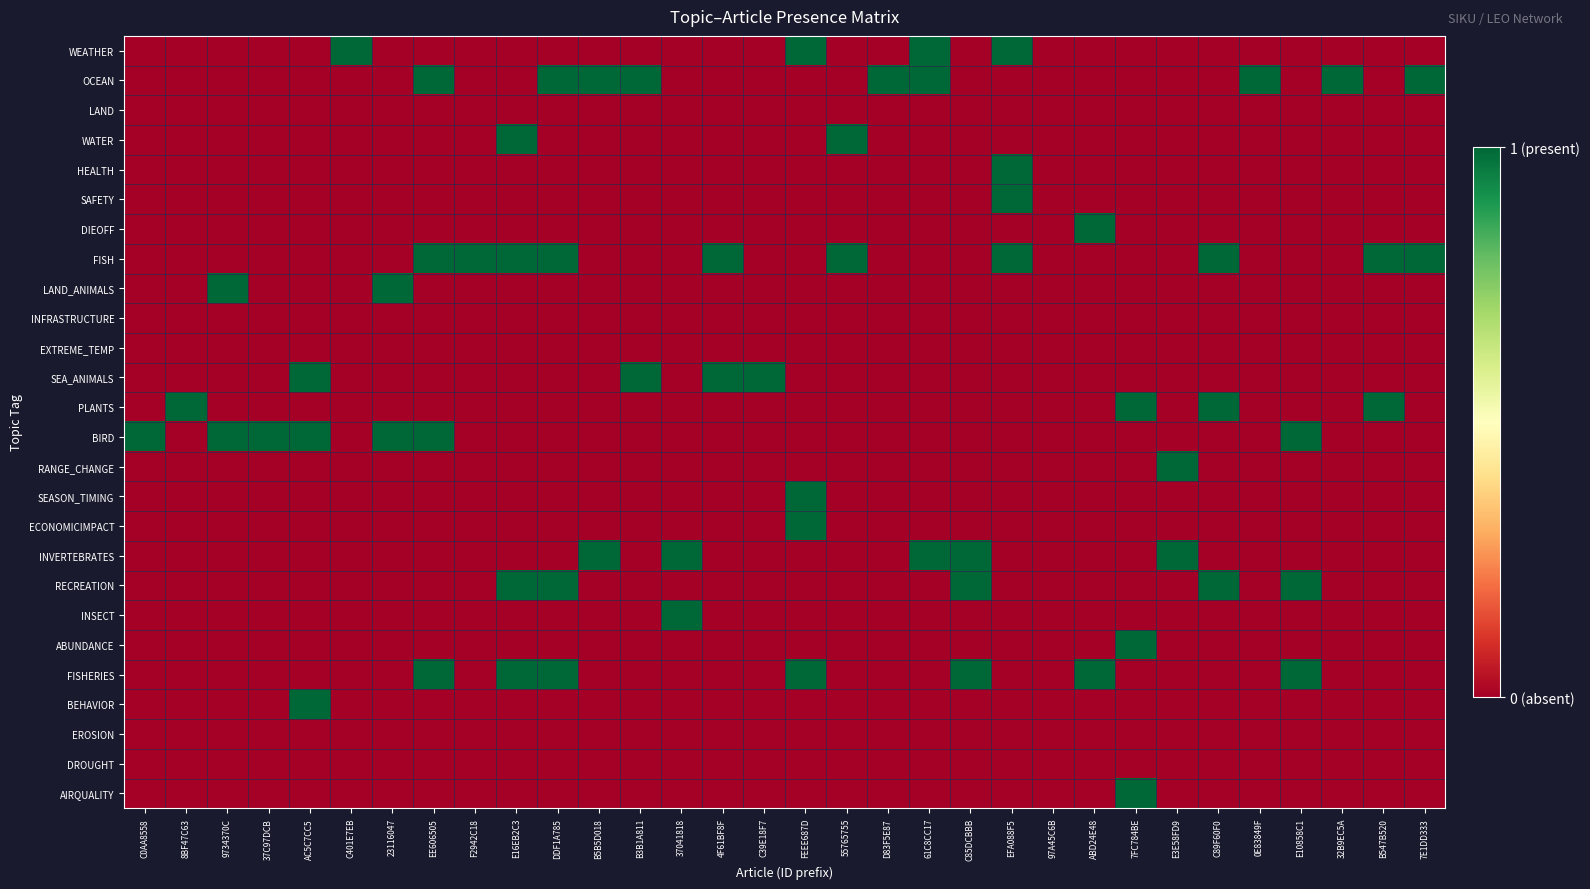

Reading left to right, what are all the values shown in this chart?

WEATHER: C0AA8558=0	8BF47C63=0	9734370C=0	37C97DCB=0	AC5C7CC5=0	C401E7EB=1	23116047=0	EE606505=0	F2942C18=0	E16EB2C3=0	DDF1A785=0	B5B5D018=0	B3B1A811=0	37041818=0	4F61BF8F=0	C39E18F7=0	FEEE687D=1	55765755=0	D83F5E87=0	61C8CC17=1	C85DCBBB=0	EFA088F5=1	97A45C6B=0	ABD24E48=0	7FC784BE=0	E3E58FD9=0	C89F60F0=0	0E83849F=0	E10858C1=0	32B9EC5A=0	B547B520=0	7E1DD333=0
OCEAN: C0AA8558=0	8BF47C63=0	9734370C=0	37C97DCB=0	AC5C7CC5=0	C401E7EB=0	23116047=0	EE606505=1	F2942C18=0	E16EB2C3=0	DDF1A785=1	B5B5D018=1	B3B1A811=1	37041818=0	4F61BF8F=0	C39E18F7=0	FEEE687D=0	55765755=0	D83F5E87=1	61C8CC17=1	C85DCBBB=0	EFA088F5=0	97A45C6B=0	ABD24E48=0	7FC784BE=0	E3E58FD9=0	C89F60F0=0	0E83849F=1	E10858C1=0	32B9EC5A=1	B547B520=0	7E1DD333=1
LAND: C0AA8558=0	8BF47C63=0	9734370C=0	37C97DCB=0	AC5C7CC5=0	C401E7EB=0	23116047=0	EE606505=0	F2942C18=0	E16EB2C3=0	DDF1A785=0	B5B5D018=0	B3B1A811=0	37041818=0	4F61BF8F=0	C39E18F7=0	FEEE687D=0	55765755=0	D83F5E87=0	61C8CC17=0	C85DCBBB=0	EFA088F5=0	97A45C6B=0	ABD24E48=0	7FC784BE=0	E3E58FD9=0	C89F60F0=0	0E83849F=0	E10858C1=0	32B9EC5A=0	B547B520=0	7E1DD333=0
WATER: C0AA8558=0	8BF47C63=0	9734370C=0	37C97DCB=0	AC5C7CC5=0	C401E7EB=0	23116047=0	EE606505=0	F2942C18=0	E16EB2C3=1	DDF1A785=0	B5B5D018=0	B3B1A811=0	37041818=0	4F61BF8F=0	C39E18F7=0	FEEE687D=0	55765755=1	D83F5E87=0	61C8CC17=0	C85DCBBB=0	EFA088F5=0	97A45C6B=0	ABD24E48=0	7FC784BE=0	E3E58FD9=0	C89F60F0=0	0E83849F=0	E10858C1=0	32B9EC5A=0	B547B520=0	7E1DD333=0
HEALTH: C0AA8558=0	8BF47C63=0	9734370C=0	37C97DCB=0	AC5C7CC5=0	C401E7EB=0	23116047=0	EE606505=0	F2942C18=0	E16EB2C3=0	DDF1A785=0	B5B5D018=0	B3B1A811=0	37041818=0	4F61BF8F=0	C39E18F7=0	FEEE687D=0	55765755=0	D83F5E87=0	61C8CC17=0	C85DCBBB=0	EFA088F5=1	97A45C6B=0	ABD24E48=0	7FC784BE=0	E3E58FD9=0	C89F60F0=0	0E83849F=0	E10858C1=0	32B9EC5A=0	B547B520=0	7E1DD333=0
SAFETY: C0AA8558=0	8BF47C63=0	9734370C=0	37C97DCB=0	AC5C7CC5=0	C401E7EB=0	23116047=0	EE606505=0	F2942C18=0	E16EB2C3=0	DDF1A785=0	B5B5D018=0	B3B1A811=0	37041818=0	4F61BF8F=0	C39E18F7=0	FEEE687D=0	55765755=0	D83F5E87=0	61C8CC17=0	C85DCBBB=0	EFA088F5=1	97A45C6B=0	ABD24E48=0	7FC784BE=0	E3E58FD9=0	C89F60F0=0	0E83849F=0	E10858C1=0	32B9EC5A=0	B547B520=0	7E1DD333=0
DIEOFF: C0AA8558=0	8BF47C63=0	9734370C=0	37C97DCB=0	AC5C7CC5=0	C401E7EB=0	23116047=0	EE606505=0	F2942C18=0	E16EB2C3=0	DDF1A785=0	B5B5D018=0	B3B1A811=0	37041818=0	4F61BF8F=0	C39E18F7=0	FEEE687D=0	55765755=0	D83F5E87=0	61C8CC17=0	C85DCBBB=0	EFA088F5=0	97A45C6B=0	ABD24E48=1	7FC784BE=0	E3E58FD9=0	C89F60F0=0	0E83849F=0	E10858C1=0	32B9EC5A=0	B547B520=0	7E1DD333=0
FISH: C0AA8558=0	8BF47C63=0	9734370C=0	37C97DCB=0	AC5C7CC5=0	C401E7EB=0	23116047=0	EE606505=1	F2942C18=1	E16EB2C3=1	DDF1A785=1	B5B5D018=0	B3B1A811=0	37041818=0	4F61BF8F=1	C39E18F7=0	FEEE687D=0	55765755=1	D83F5E87=0	61C8CC17=0	C85DCBBB=0	EFA088F5=1	97A45C6B=0	ABD24E48=0	7FC784BE=0	E3E58FD9=0	C89F60F0=1	0E83849F=0	E10858C1=0	32B9EC5A=0	B547B520=1	7E1DD333=1
LAND_ANIMALS: C0AA8558=0	8BF47C63=0	9734370C=1	37C97DCB=0	AC5C7CC5=0	C401E7EB=0	23116047=1	EE606505=0	F2942C18=0	E16EB2C3=0	DDF1A785=0	B5B5D018=0	B3B1A811=0	37041818=0	4F61BF8F=0	C39E18F7=0	FEEE687D=0	55765755=0	D83F5E87=0	61C8CC17=0	C85DCBBB=0	EFA088F5=0	97A45C6B=0	ABD24E48=0	7FC784BE=0	E3E58FD9=0	C89F60F0=0	0E83849F=0	E10858C1=0	32B9EC5A=0	B547B520=0	7E1DD333=0
INFRASTRUCTURE: C0AA8558=0	8BF47C63=0	9734370C=0	37C97DCB=0	AC5C7CC5=0	C401E7EB=0	23116047=0	EE606505=0	F2942C18=0	E16EB2C3=0	DDF1A785=0	B5B5D018=0	B3B1A811=0	37041818=0	4F61BF8F=0	C39E18F7=0	FEEE687D=0	55765755=0	D83F5E87=0	61C8CC17=0	C85DCBBB=0	EFA088F5=0	97A45C6B=0	ABD24E48=0	7FC784BE=0	E3E58FD9=0	C89F60F0=0	0E83849F=0	E10858C1=0	32B9EC5A=0	B547B520=0	7E1DD333=0
EXTREME_TEMP: C0AA8558=0	8BF47C63=0	9734370C=0	37C97DCB=0	AC5C7CC5=0	C401E7EB=0	23116047=0	EE606505=0	F2942C18=0	E16EB2C3=0	DDF1A785=0	B5B5D018=0	B3B1A811=0	37041818=0	4F61BF8F=0	C39E18F7=0	FEEE687D=0	55765755=0	D83F5E87=0	61C8CC17=0	C85DCBBB=0	EFA088F5=0	97A45C6B=0	ABD24E48=0	7FC784BE=0	E3E58FD9=0	C89F60F0=0	0E83849F=0	E10858C1=0	32B9EC5A=0	B547B520=0	7E1DD333=0
SEA_ANIMALS: C0AA8558=0	8BF47C63=0	9734370C=0	37C97DCB=0	AC5C7CC5=1	C401E7EB=0	23116047=0	EE606505=0	F2942C18=0	E16EB2C3=0	DDF1A785=0	B5B5D018=0	B3B1A811=1	37041818=0	4F61BF8F=1	C39E18F7=1	FEEE687D=0	55765755=0	D83F5E87=0	61C8CC17=0	C85DCBBB=0	EFA088F5=0	97A45C6B=0	ABD24E48=0	7FC784BE=0	E3E58FD9=0	C89F60F0=0	0E83849F=0	E10858C1=0	32B9EC5A=0	B547B520=0	7E1DD333=0
PLANTS: C0AA8558=0	8BF47C63=1	9734370C=0	37C97DCB=0	AC5C7CC5=0	C401E7EB=0	23116047=0	EE606505=0	F2942C18=0	E16EB2C3=0	DDF1A785=0	B5B5D018=0	B3B1A811=0	37041818=0	4F61BF8F=0	C39E18F7=0	FEEE687D=0	55765755=0	D83F5E87=0	61C8CC17=0	C85DCBBB=0	EFA088F5=0	97A45C6B=0	ABD24E48=0	7FC784BE=1	E3E58FD9=0	C89F60F0=1	0E83849F=0	E10858C1=0	32B9EC5A=0	B547B520=1	7E1DD333=0
BIRD: C0AA8558=1	8BF47C63=0	9734370C=1	37C97DCB=1	AC5C7CC5=1	C401E7EB=0	23116047=1	EE606505=1	F2942C18=0	E16EB2C3=0	DDF1A785=0	B5B5D018=0	B3B1A811=0	37041818=0	4F61BF8F=0	C39E18F7=0	FEEE687D=0	55765755=0	D83F5E87=0	61C8CC17=0	C85DCBBB=0	EFA088F5=0	97A45C6B=0	ABD24E48=0	7FC784BE=0	E3E58FD9=0	C89F60F0=0	0E83849F=0	E10858C1=1	32B9EC5A=0	B547B520=0	7E1DD333=0
RANGE_CHANGE: C0AA8558=0	8BF47C63=0	9734370C=0	37C97DCB=0	AC5C7CC5=0	C401E7EB=0	23116047=0	EE606505=0	F2942C18=0	E16EB2C3=0	DDF1A785=0	B5B5D018=0	B3B1A811=0	37041818=0	4F61BF8F=0	C39E18F7=0	FEEE687D=0	55765755=0	D83F5E87=0	61C8CC17=0	C85DCBBB=0	EFA088F5=0	97A45C6B=0	ABD24E48=0	7FC784BE=0	E3E58FD9=1	C89F60F0=0	0E83849F=0	E10858C1=0	32B9EC5A=0	B547B520=0	7E1DD333=0
SEASON_TIMING: C0AA8558=0	8BF47C63=0	9734370C=0	37C97DCB=0	AC5C7CC5=0	C401E7EB=0	23116047=0	EE606505=0	F2942C18=0	E16EB2C3=0	DDF1A785=0	B5B5D018=0	B3B1A811=0	37041818=0	4F61BF8F=0	C39E18F7=0	FEEE687D=1	55765755=0	D83F5E87=0	61C8CC17=0	C85DCBBB=0	EFA088F5=0	97A45C6B=0	ABD24E48=0	7FC784BE=0	E3E58FD9=0	C89F60F0=0	0E83849F=0	E10858C1=0	32B9EC5A=0	B547B520=0	7E1DD333=0
ECONOMICIMPACT: C0AA8558=0	8BF47C63=0	9734370C=0	37C97DCB=0	AC5C7CC5=0	C401E7EB=0	23116047=0	EE606505=0	F2942C18=0	E16EB2C3=0	DDF1A785=0	B5B5D018=0	B3B1A811=0	37041818=0	4F61BF8F=0	C39E18F7=0	FEEE687D=1	55765755=0	D83F5E87=0	61C8CC17=0	C85DCBBB=0	EFA088F5=0	97A45C6B=0	ABD24E48=0	7FC784BE=0	E3E58FD9=0	C89F60F0=0	0E83849F=0	E10858C1=0	32B9EC5A=0	B547B520=0	7E1DD333=0
INVERTEBRATES: C0AA8558=0	8BF47C63=0	9734370C=0	37C97DCB=0	AC5C7CC5=0	C401E7EB=0	23116047=0	EE606505=0	F2942C18=0	E16EB2C3=0	DDF1A785=0	B5B5D018=1	B3B1A811=0	37041818=1	4F61BF8F=0	C39E18F7=0	FEEE687D=0	55765755=0	D83F5E87=0	61C8CC17=1	C85DCBBB=1	EFA088F5=0	97A45C6B=0	ABD24E48=0	7FC784BE=0	E3E58FD9=1	C89F60F0=0	0E83849F=0	E10858C1=0	32B9EC5A=0	B547B520=0	7E1DD333=0
RECREATION: C0AA8558=0	8BF47C63=0	9734370C=0	37C97DCB=0	AC5C7CC5=0	C401E7EB=0	23116047=0	EE606505=0	F2942C18=0	E16EB2C3=1	DDF1A785=1	B5B5D018=0	B3B1A811=0	37041818=0	4F61BF8F=0	C39E18F7=0	FEEE687D=0	55765755=0	D83F5E87=0	61C8CC17=0	C85DCBBB=1	EFA088F5=0	97A45C6B=0	ABD24E48=0	7FC784BE=0	E3E58FD9=0	C89F60F0=1	0E83849F=0	E10858C1=1	32B9EC5A=0	B547B520=0	7E1DD333=0
INSECT: C0AA8558=0	8BF47C63=0	9734370C=0	37C97DCB=0	AC5C7CC5=0	C401E7EB=0	23116047=0	EE606505=0	F2942C18=0	E16EB2C3=0	DDF1A785=0	B5B5D018=0	B3B1A811=0	37041818=1	4F61BF8F=0	C39E18F7=0	FEEE687D=0	55765755=0	D83F5E87=0	61C8CC17=0	C85DCBBB=0	EFA088F5=0	97A45C6B=0	ABD24E48=0	7FC784BE=0	E3E58FD9=0	C89F60F0=0	0E83849F=0	E10858C1=0	32B9EC5A=0	B547B520=0	7E1DD333=0
ABUNDANCE: C0AA8558=0	8BF47C63=0	9734370C=0	37C97DCB=0	AC5C7CC5=0	C401E7EB=0	23116047=0	EE606505=0	F2942C18=0	E16EB2C3=0	DDF1A785=0	B5B5D018=0	B3B1A811=0	37041818=0	4F61BF8F=0	C39E18F7=0	FEEE687D=0	55765755=0	D83F5E87=0	61C8CC17=0	C85DCBBB=0	EFA088F5=0	97A45C6B=0	ABD24E48=0	7FC784BE=1	E3E58FD9=0	C89F60F0=0	0E83849F=0	E10858C1=0	32B9EC5A=0	B547B520=0	7E1DD333=0
FISHERIES: C0AA8558=0	8BF47C63=0	9734370C=0	37C97DCB=0	AC5C7CC5=0	C401E7EB=0	23116047=0	EE606505=1	F2942C18=0	E16EB2C3=1	DDF1A785=1	B5B5D018=0	B3B1A811=0	37041818=0	4F61BF8F=0	C39E18F7=0	FEEE687D=1	55765755=0	D83F5E87=0	61C8CC17=0	C85DCBBB=1	EFA088F5=0	97A45C6B=0	ABD24E48=1	7FC784BE=0	E3E58FD9=0	C89F60F0=0	0E83849F=0	E10858C1=1	32B9EC5A=0	B547B520=0	7E1DD333=0
BEHAVIOR: C0AA8558=0	8BF47C63=0	9734370C=0	37C97DCB=0	AC5C7CC5=1	C401E7EB=0	23116047=0	EE606505=0	F2942C18=0	E16EB2C3=0	DDF1A785=0	B5B5D018=0	B3B1A811=0	37041818=0	4F61BF8F=0	C39E18F7=0	FEEE687D=0	55765755=0	D83F5E87=0	61C8CC17=0	C85DCBBB=0	EFA088F5=0	97A45C6B=0	ABD24E48=0	7FC784BE=0	E3E58FD9=0	C89F60F0=0	0E83849F=0	E10858C1=0	32B9EC5A=0	B547B520=0	7E1DD333=0
EROSION: C0AA8558=0	8BF47C63=0	9734370C=0	37C97DCB=0	AC5C7CC5=0	C401E7EB=0	23116047=0	EE606505=0	F2942C18=0	E16EB2C3=0	DDF1A785=0	B5B5D018=0	B3B1A811=0	37041818=0	4F61BF8F=0	C39E18F7=0	FEEE687D=0	55765755=0	D83F5E87=0	61C8CC17=0	C85DCBBB=0	EFA088F5=0	97A45C6B=0	ABD24E48=0	7FC784BE=0	E3E58FD9=0	C89F60F0=0	0E83849F=0	E10858C1=0	32B9EC5A=0	B547B520=0	7E1DD333=0
DROUGHT: C0AA8558=0	8BF47C63=0	9734370C=0	37C97DCB=0	AC5C7CC5=0	C401E7EB=0	23116047=0	EE606505=0	F2942C18=0	E16EB2C3=0	DDF1A785=0	B5B5D018=0	B3B1A811=0	37041818=0	4F61BF8F=0	C39E18F7=0	FEEE687D=0	55765755=0	D83F5E87=0	61C8CC17=0	C85DCBBB=0	EFA088F5=0	97A45C6B=0	ABD24E48=0	7FC784BE=0	E3E58FD9=0	C89F60F0=0	0E83849F=0	E10858C1=0	32B9EC5A=0	B547B520=0	7E1DD333=0
AIRQUALITY: C0AA8558=0	8BF47C63=0	9734370C=0	37C97DCB=0	AC5C7CC5=0	C401E7EB=0	23116047=0	EE606505=0	F2942C18=0	E16EB2C3=0	DDF1A785=0	B5B5D018=0	B3B1A811=0	37041818=0	4F61BF8F=0	C39E18F7=0	FEEE687D=0	55765755=0	D83F5E87=0	61C8CC17=0	C85DCBBB=0	EFA088F5=0	97A45C6B=0	ABD24E48=0	7FC784BE=1	E3E58FD9=0	C89F60F0=0	0E83849F=0	E10858C1=0	32B9EC5A=0	B547B520=0	7E1DD333=0